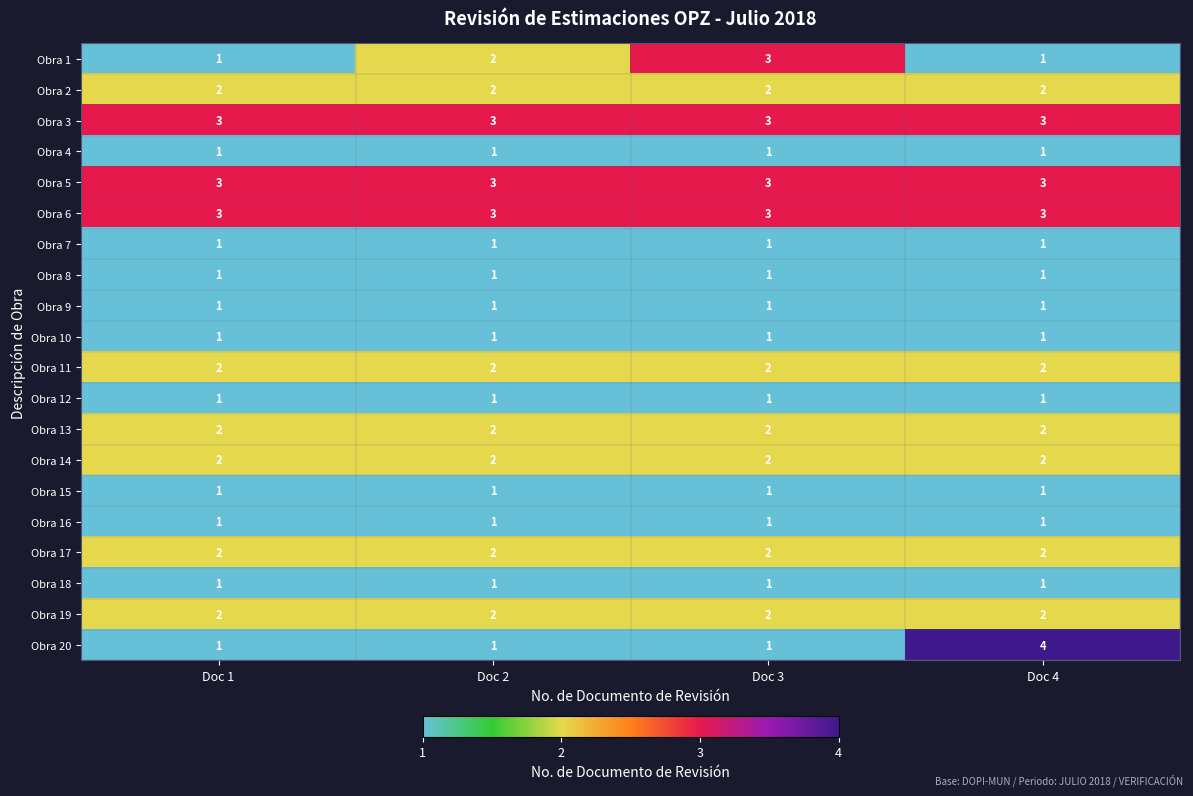

Which series has the widest spread of values?

Obra 20